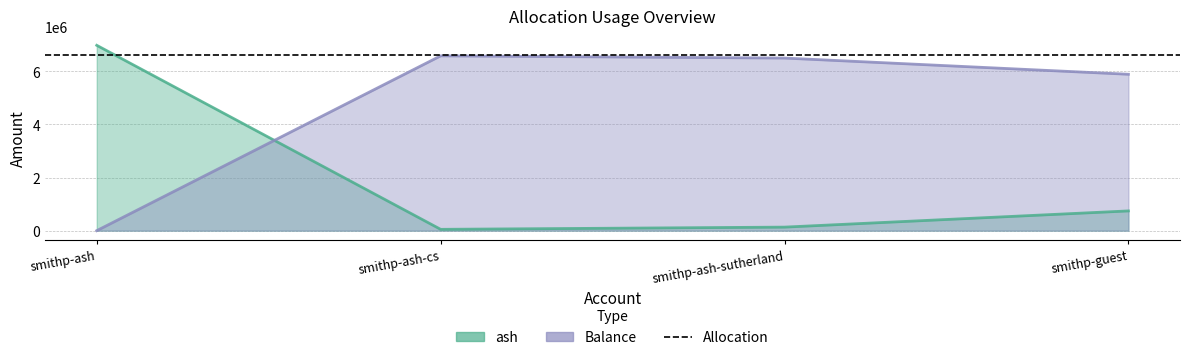

What is the average value of the ash series?

1975714.7